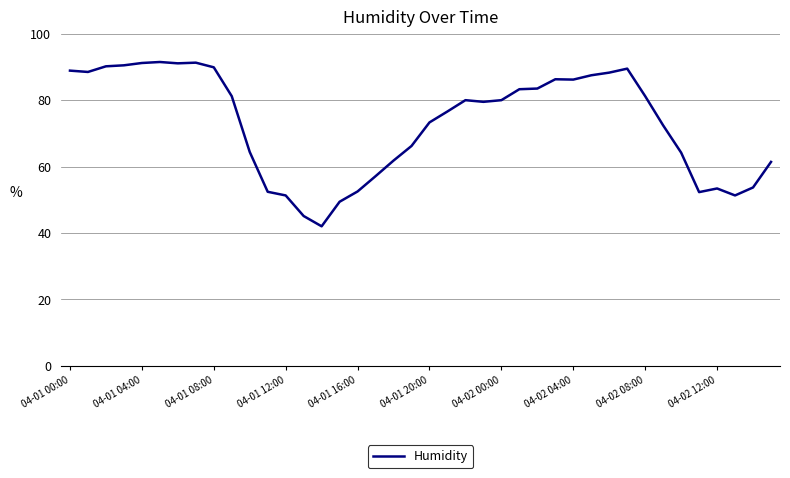

What is the smallest value displayed?

42.0